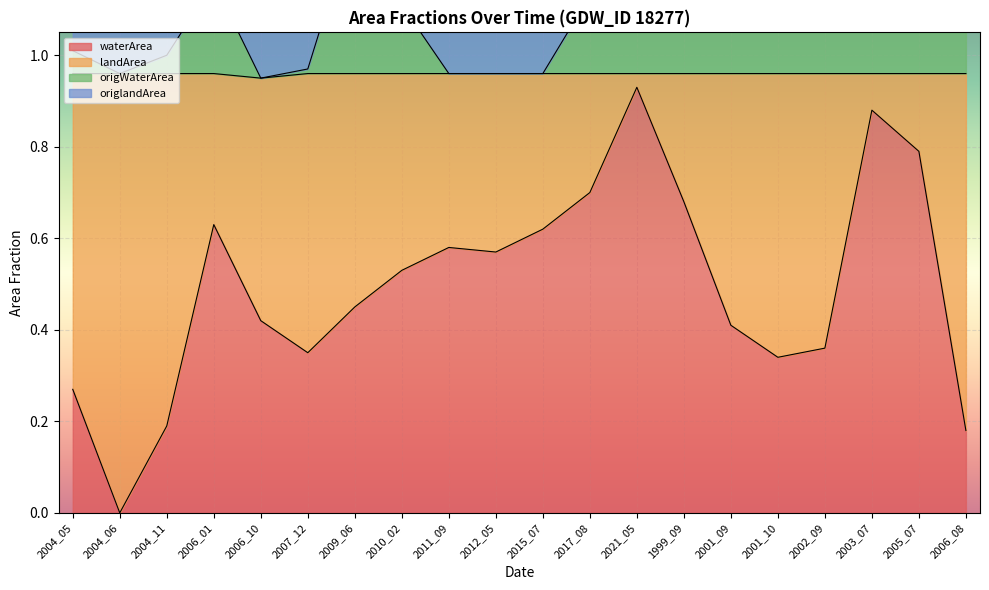

Which category has the lowest value across all series?

2004_06